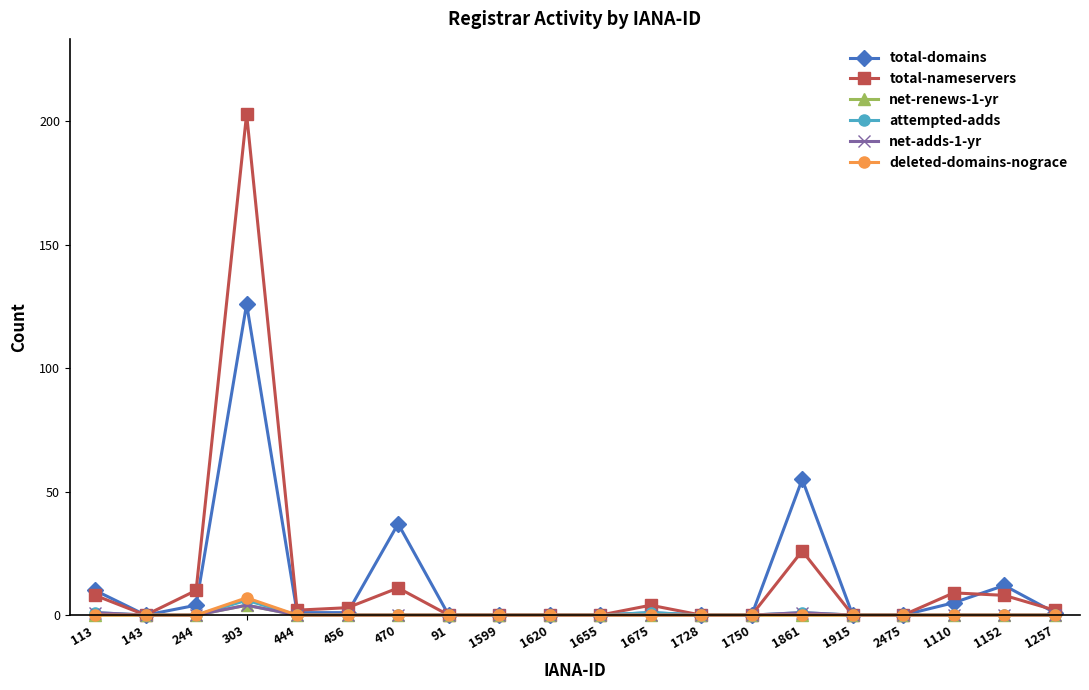

What position from the left is 1750?

14